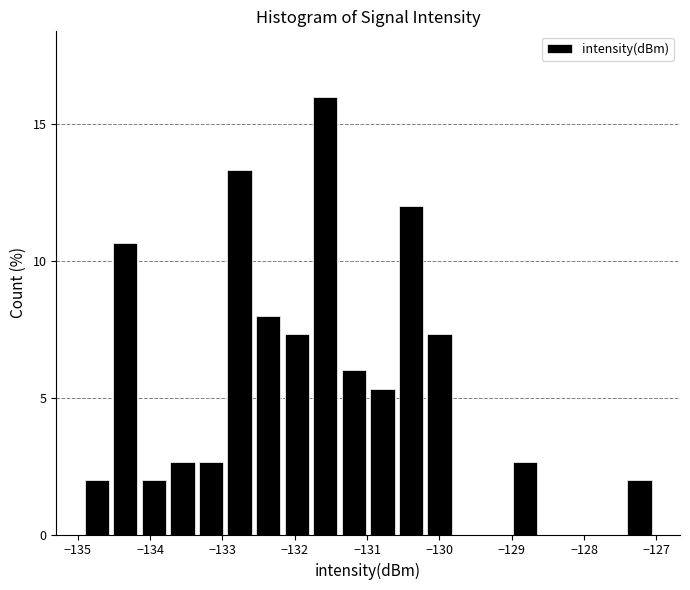

Read against the x-axis, roughly where is the centre of the tallest bar?

-131.6